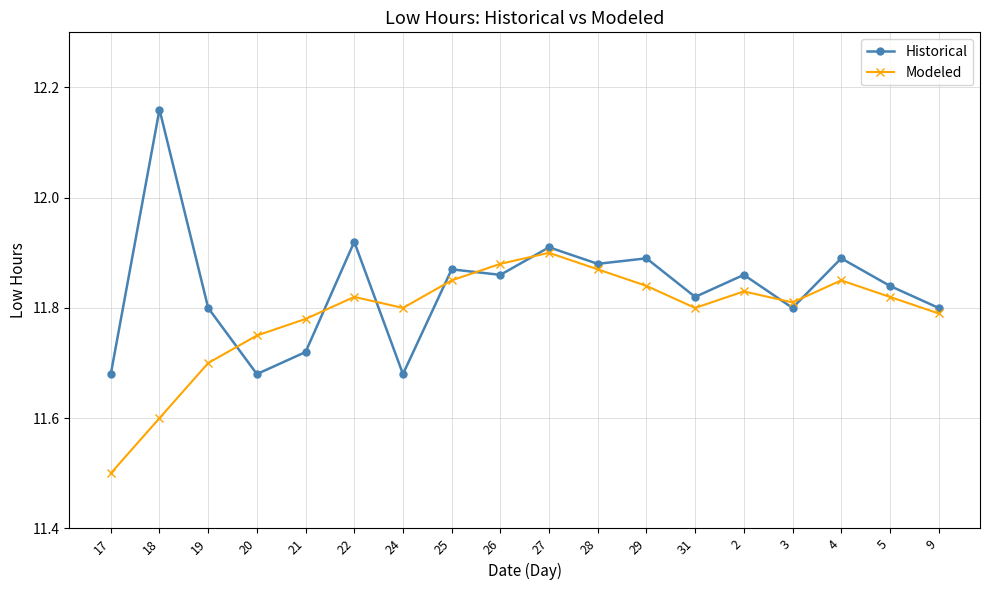

True or false: Historical has a value of 11.7 at 24.

True